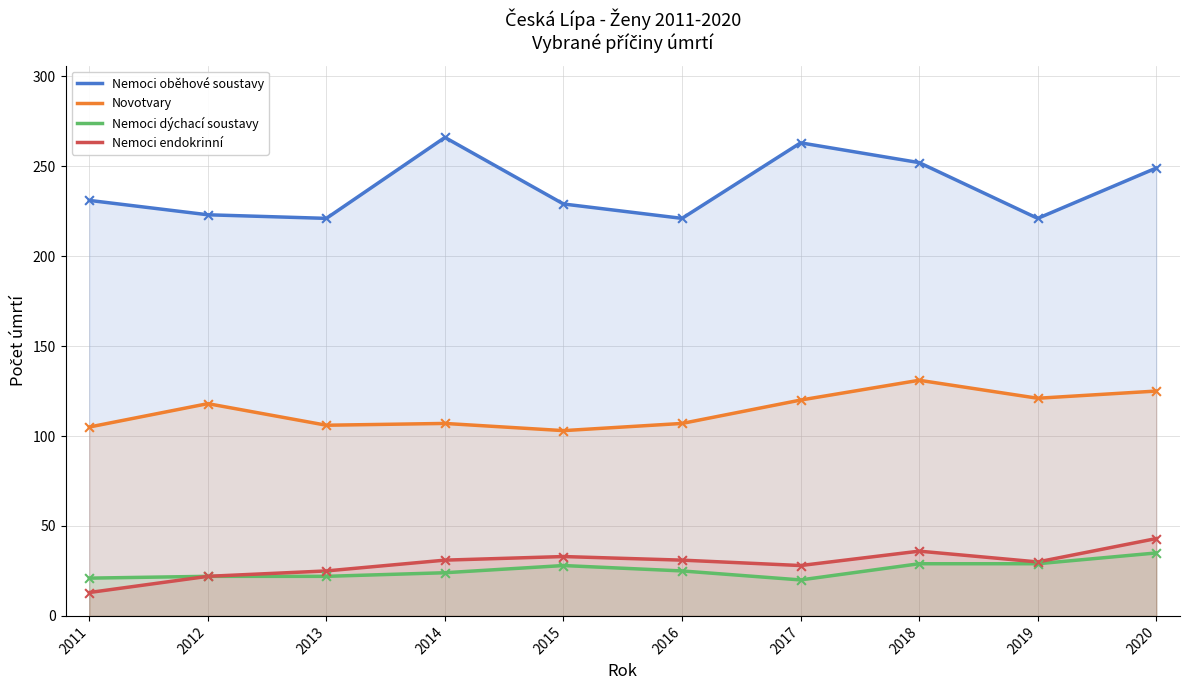

What are all the series names shown in the legend?

Nemoci oběhové soustavy, Novotvary, Nemoci dýchací soustavy, Nemoci endokrinní